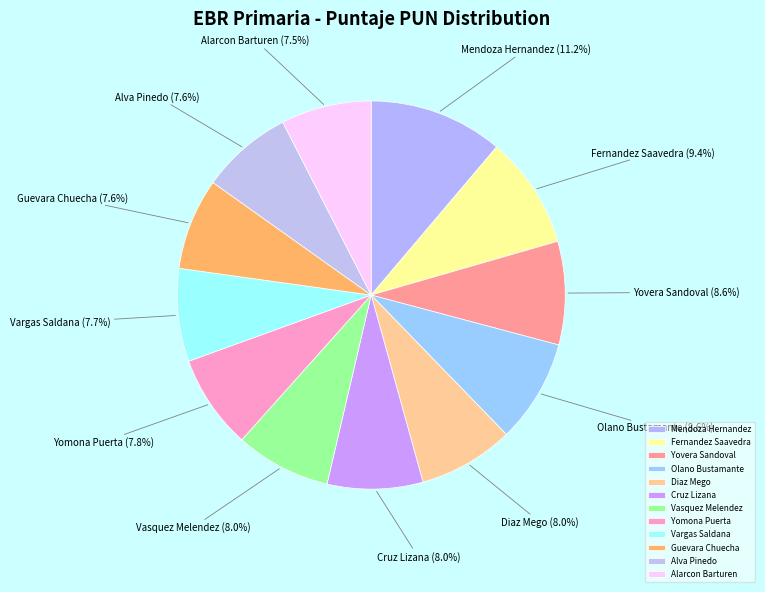

Which category has the biggest portion of the pie?

Mendoza Hernandez